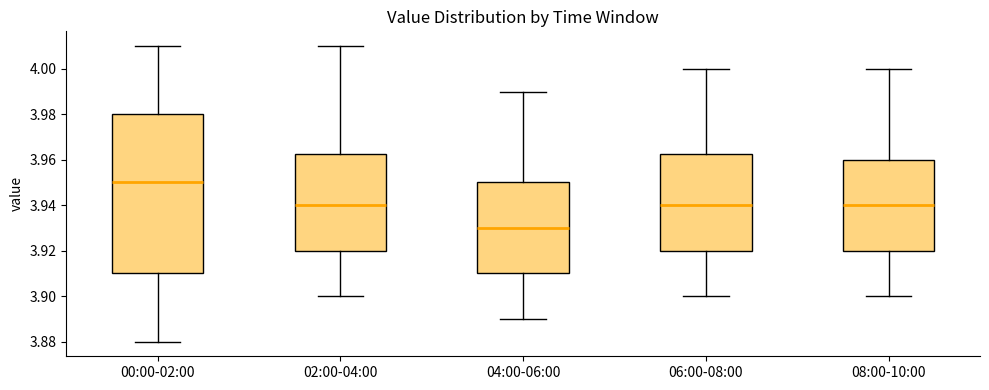

Reading left to right, transcribe this box plot: for each box, give where its median line is, the range the box spans, and where its two whiskers end, as read against the y-axis. The values are not printed on the chart, so give them approximately, as read against the axis.

00:00-02:00: median 3.950, box 3.910 to 3.980, whiskers 3.880 to 4.010
02:00-04:00: median 3.940, box 3.920 to 3.962, whiskers 3.900 to 4.010
04:00-06:00: median 3.930, box 3.910 to 3.950, whiskers 3.890 to 3.990
06:00-08:00: median 3.940, box 3.920 to 3.962, whiskers 3.900 to 4.000
08:00-10:00: median 3.940, box 3.920 to 3.960, whiskers 3.900 to 4.000